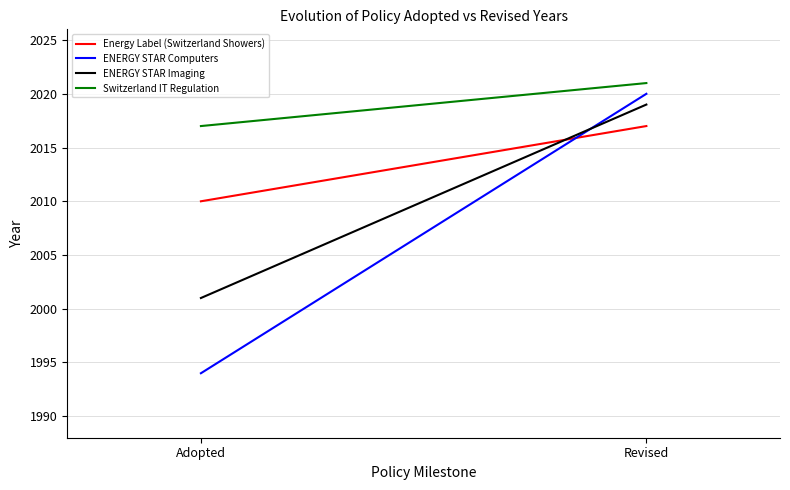

What is the value of the ENERGY STAR Computers point at the 1st from the left?

1994